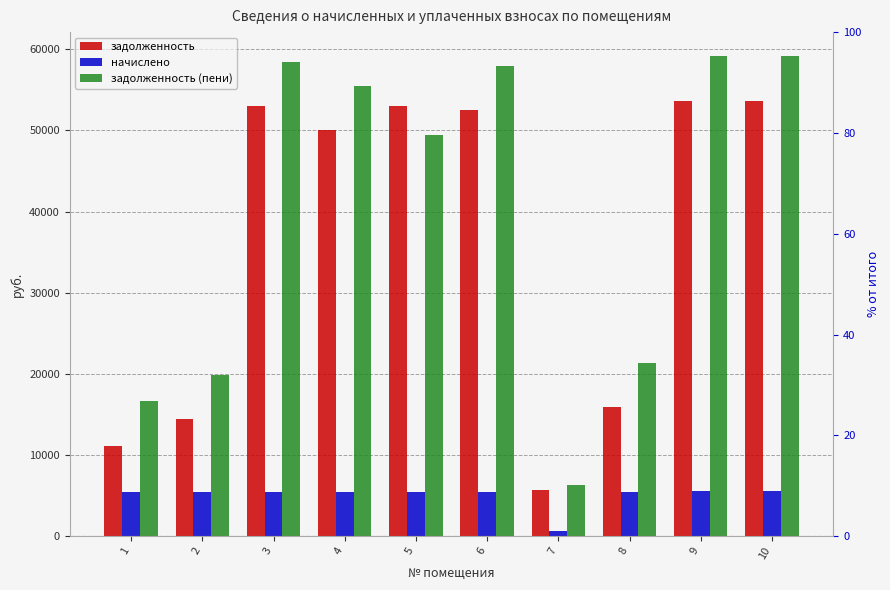

How many values in the начислено series are below 5475?

5